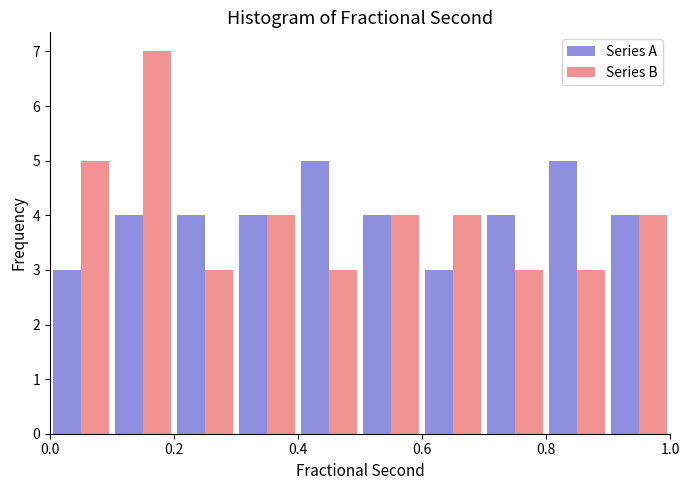

Reading left to right, transcribe this chart: for each range on the x-axis, give the height of each series' bar. The values are not printed on the chart, so give them approximately, as read against the axis.

0.0 to 0.1: Series A=3	Series B=5
0.1 to 0.2: Series A=4	Series B=7
0.2 to 0.3: Series A=4	Series B=3
0.3 to 0.4: Series A=4	Series B=4
0.4 to 0.5: Series A=5	Series B=3
0.5 to 0.6: Series A=4	Series B=4
0.6 to 0.7: Series A=3	Series B=4
0.7 to 0.8: Series A=4	Series B=3
0.8 to 0.9: Series A=5	Series B=3
0.9 to 1.0: Series A=4	Series B=4